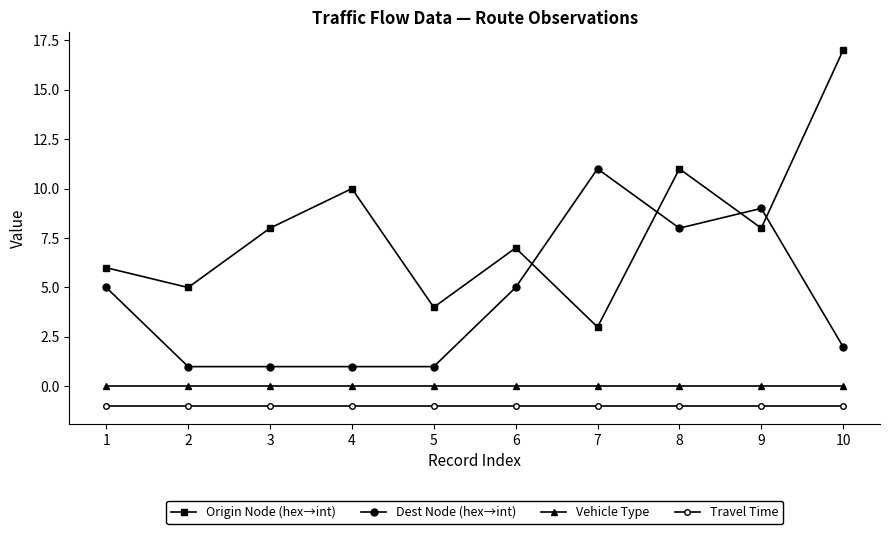

Reading right to left, extract all data points from this chart.

Origin Node (hex→int): 17	8	11	3	7	4	10	8	5	6
Dest Node (hex→int): 2	9	8	11	5	1	1	1	1	5
Vehicle Type: 0	0	0	0	0	0	0	0	0	0
Travel Time: -1	-1	-1	-1	-1	-1	-1	-1	-1	-1